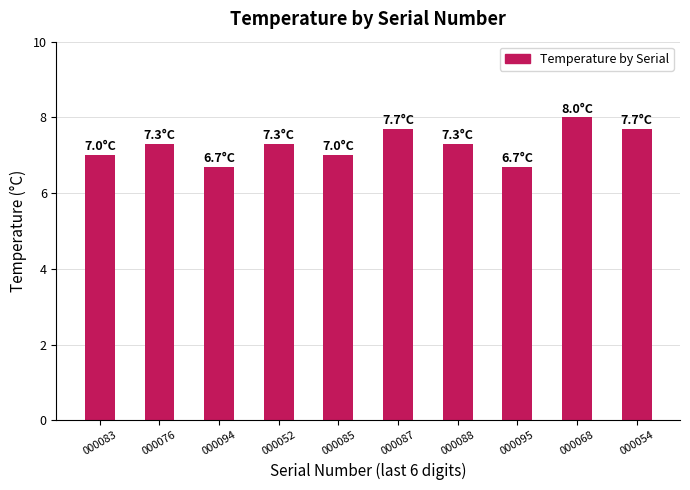

What value does the data have at 000052?

7.3